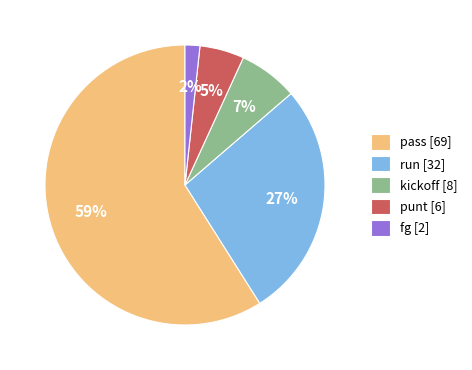

To the nearest percent, what is the difference between the largest and smallest slice percentages?

57%